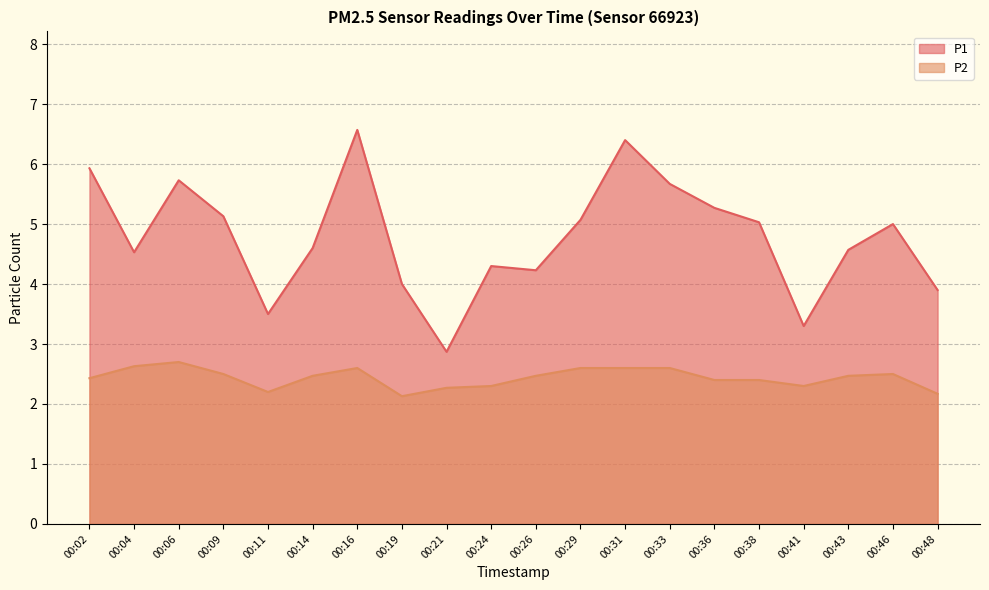

What is the value of the P2 point at the 13th from the left?

2.6